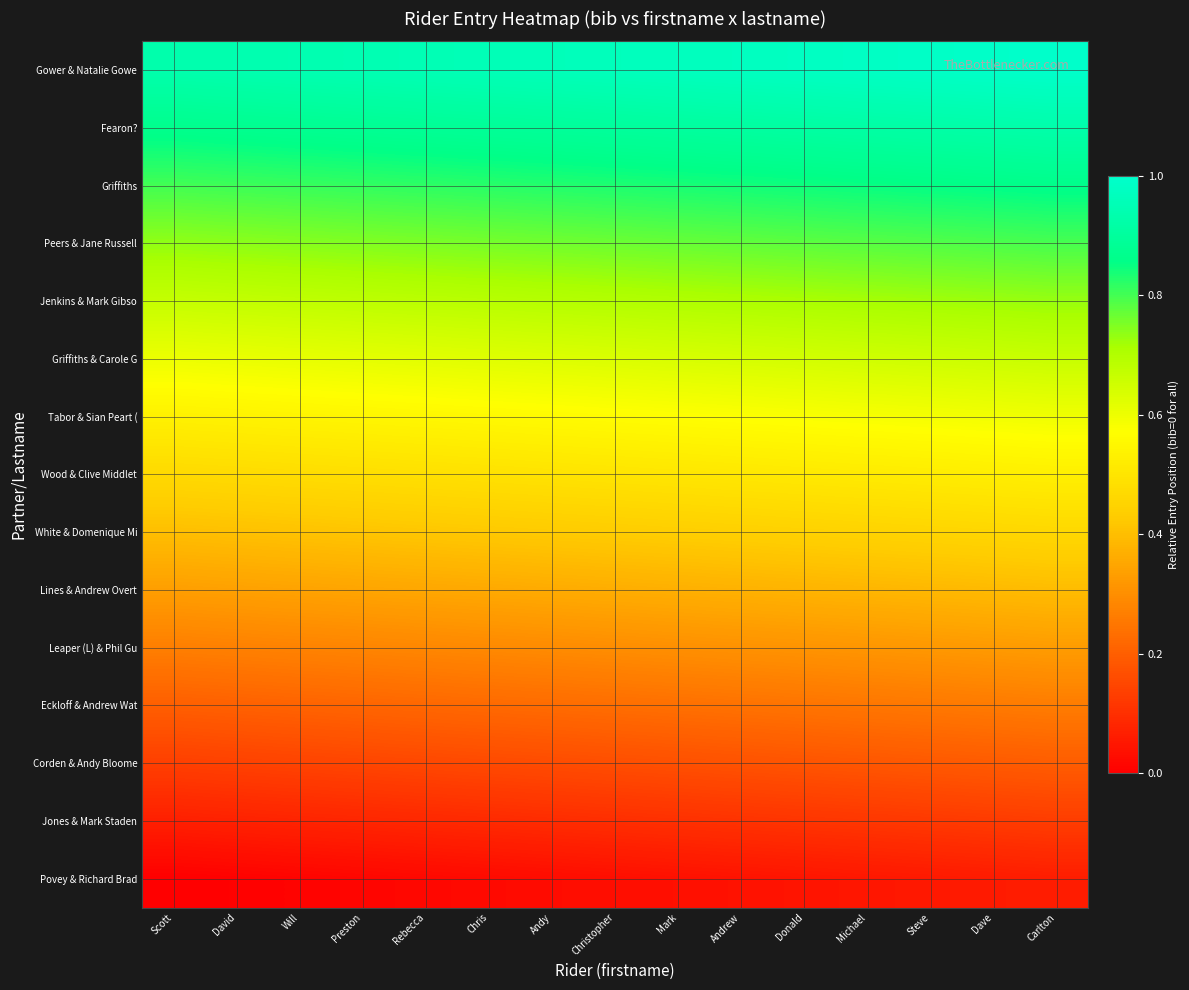

List the series in order of their peak value, highest first.

Gower & Natalie Gowe, Fearon?, Griffiths, Peers & Jane Russell, Jenkins & Mark Gibso, Griffiths & Carole G, Tabor & Sian Peart (, Wood & Clive Middlet, White & Domenique Mi, Lines & Andrew Overt, Leaper (L) & Phil Gu, Eckloff & Andrew Wat, Corden & Andy Bloome, Jones & Mark Staden, Povey & Richard Brad